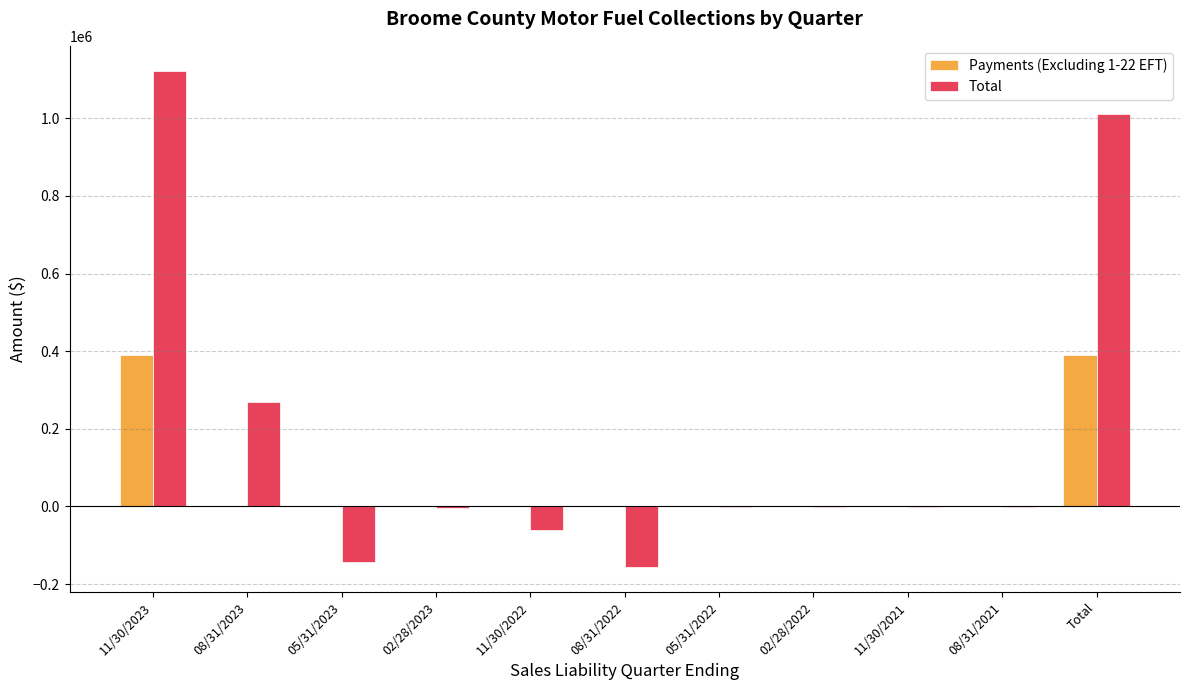

At which label is Total closest to 483012?

08/31/2023